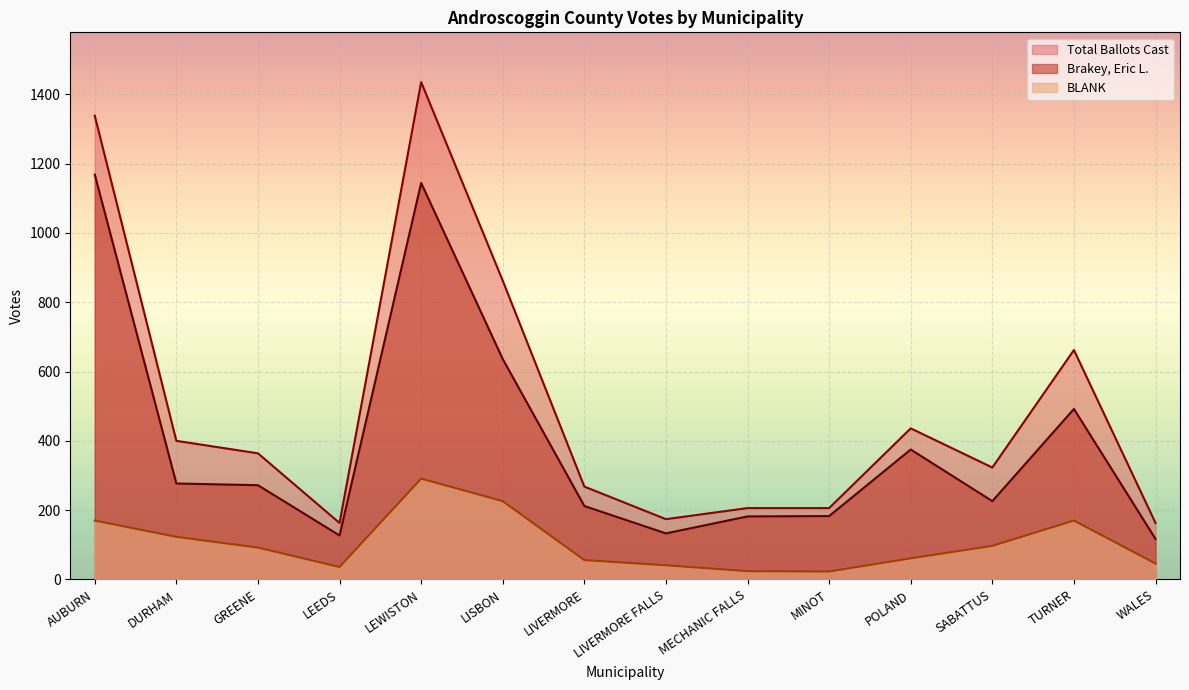

What is the label of the 8th point from the right?

LIVERMORE